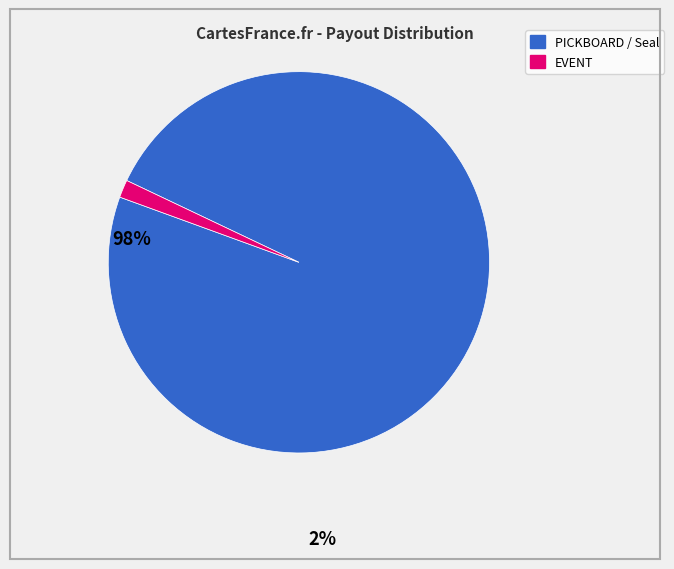

Does any single category account for the majority?

Yes